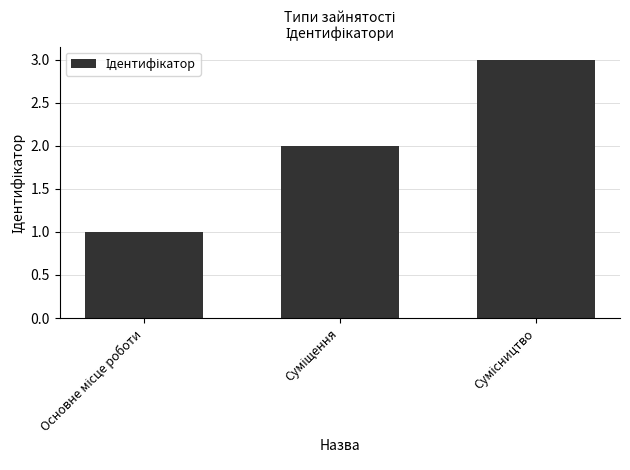

What is the smallest value displayed?

1